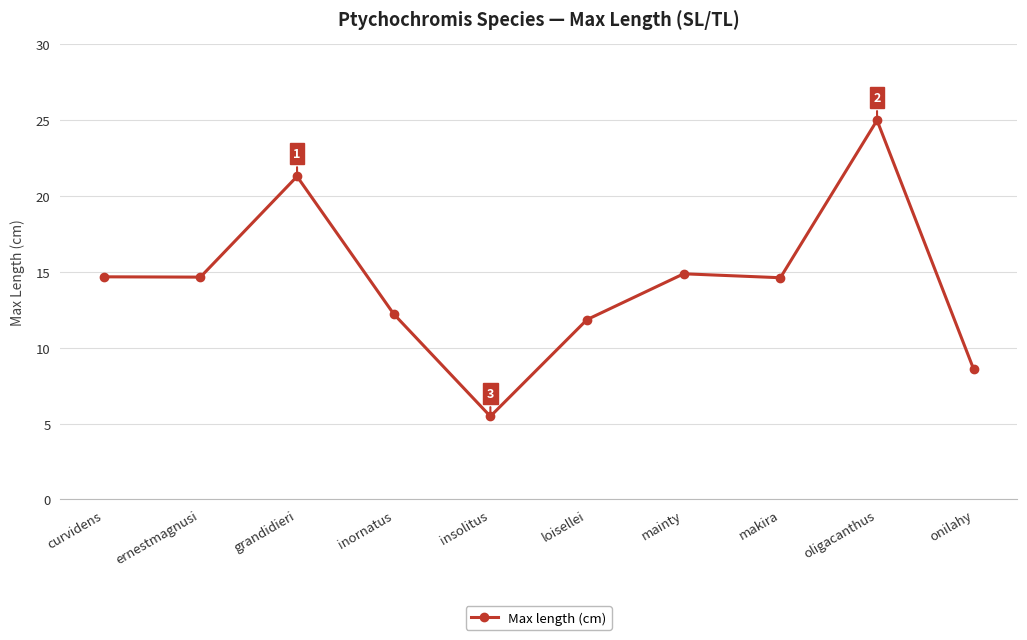

What is the ratio of the value at makira to the value at oligacanthus?

0.6